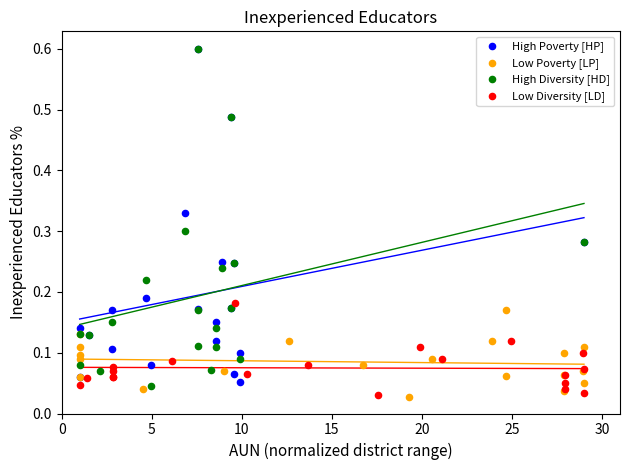

What are all the series names shown in the legend?

High Poverty [HP], Low Poverty [LP], High Diversity [HD], Low Diversity [LD]